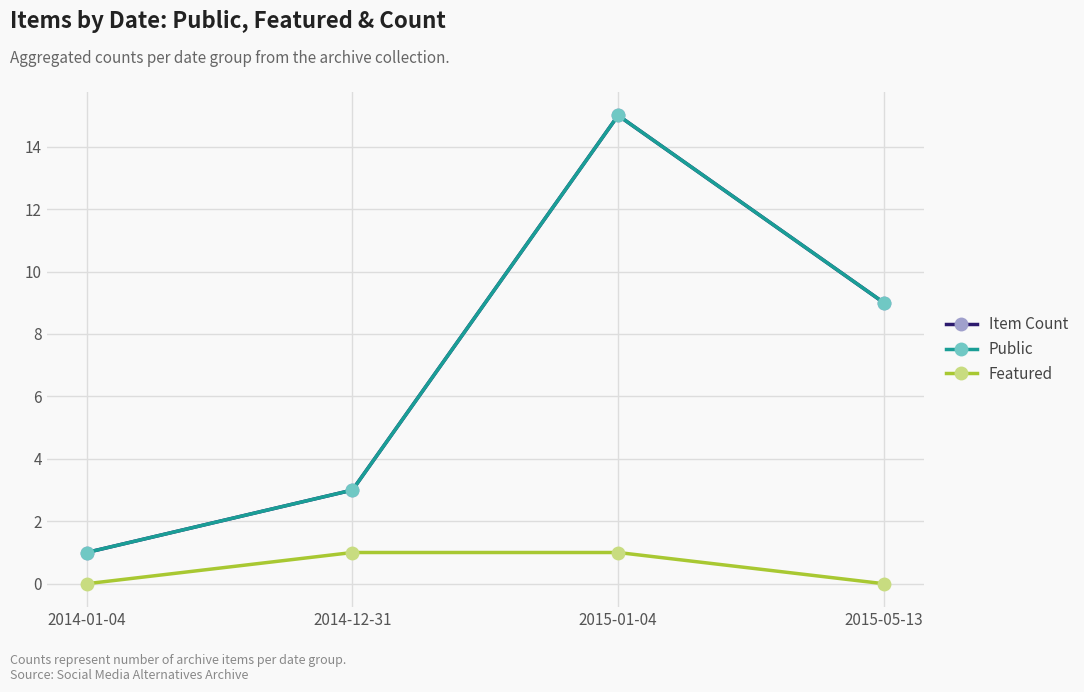

What is the difference between the second highest and second lowest values in the Public series?

6